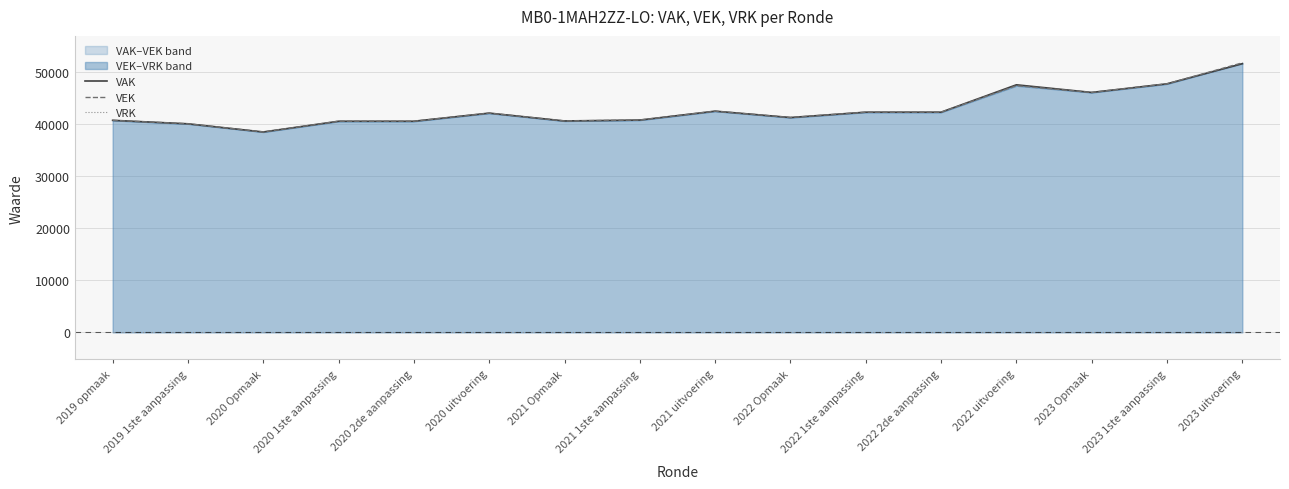

Where is VEK nearest to the value 45130?

2023 Opmaak